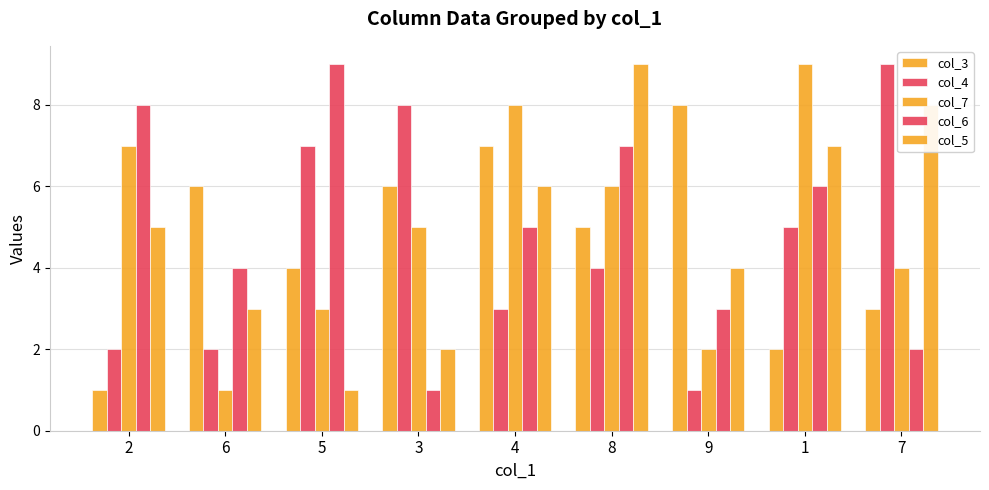

Does the chart contain stacked bars?

No